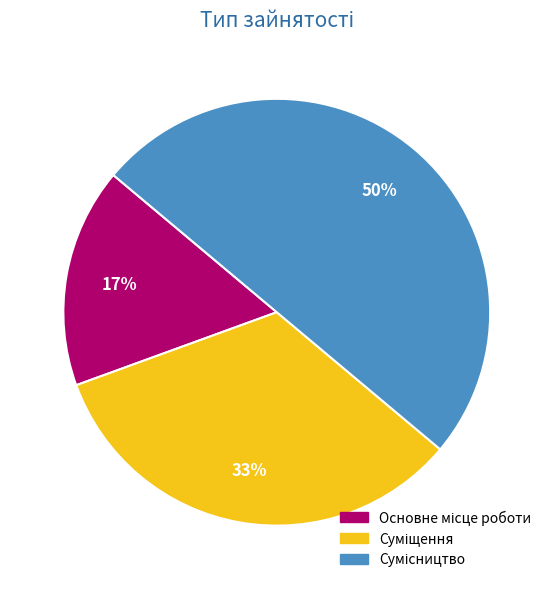

To the nearest percent, what is the average slice percentage?

33%